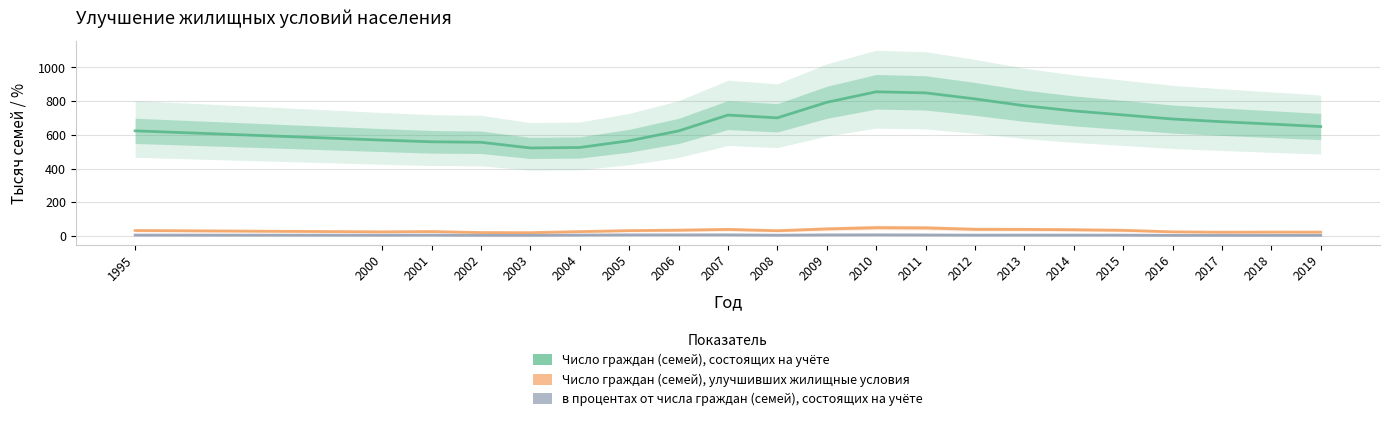

True or false: в процентах от числа граждан (семей), состоящих на учёте has a value of 7.1 at 2001.

False